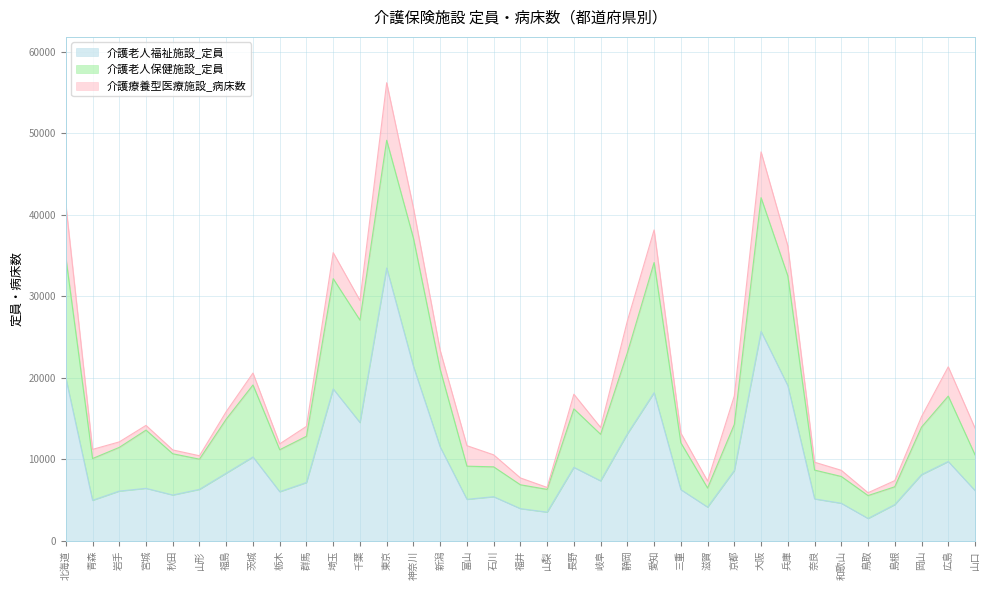

Which series changed the most between 山形 and 山口?

介護療養型医療施設_病床数